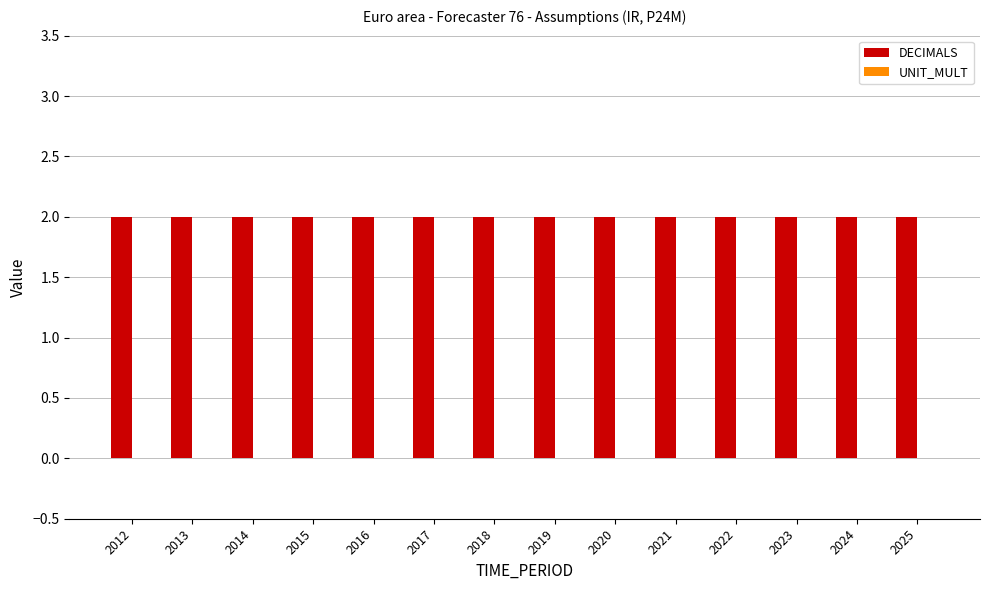

List the series in order of their peak value, lowest first.

UNIT_MULT, DECIMALS